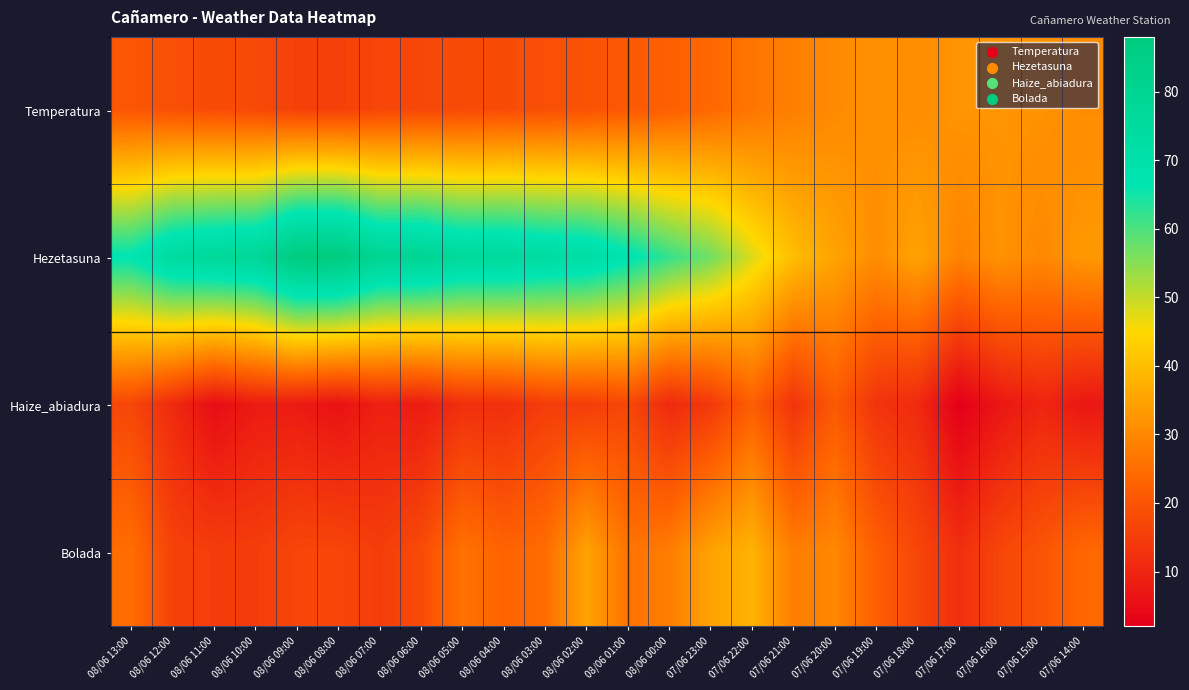

At how many categories does at least one series exceed 45?

16